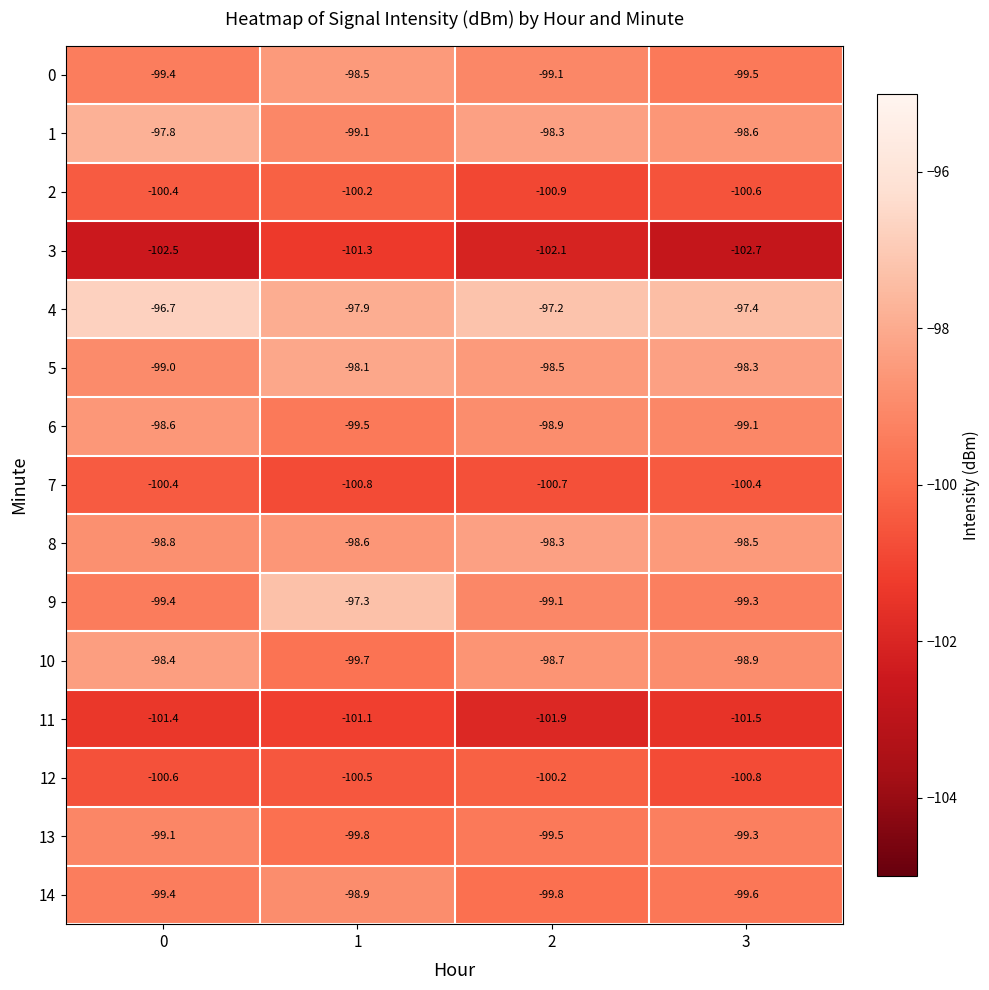

How many data points does each series have?

4